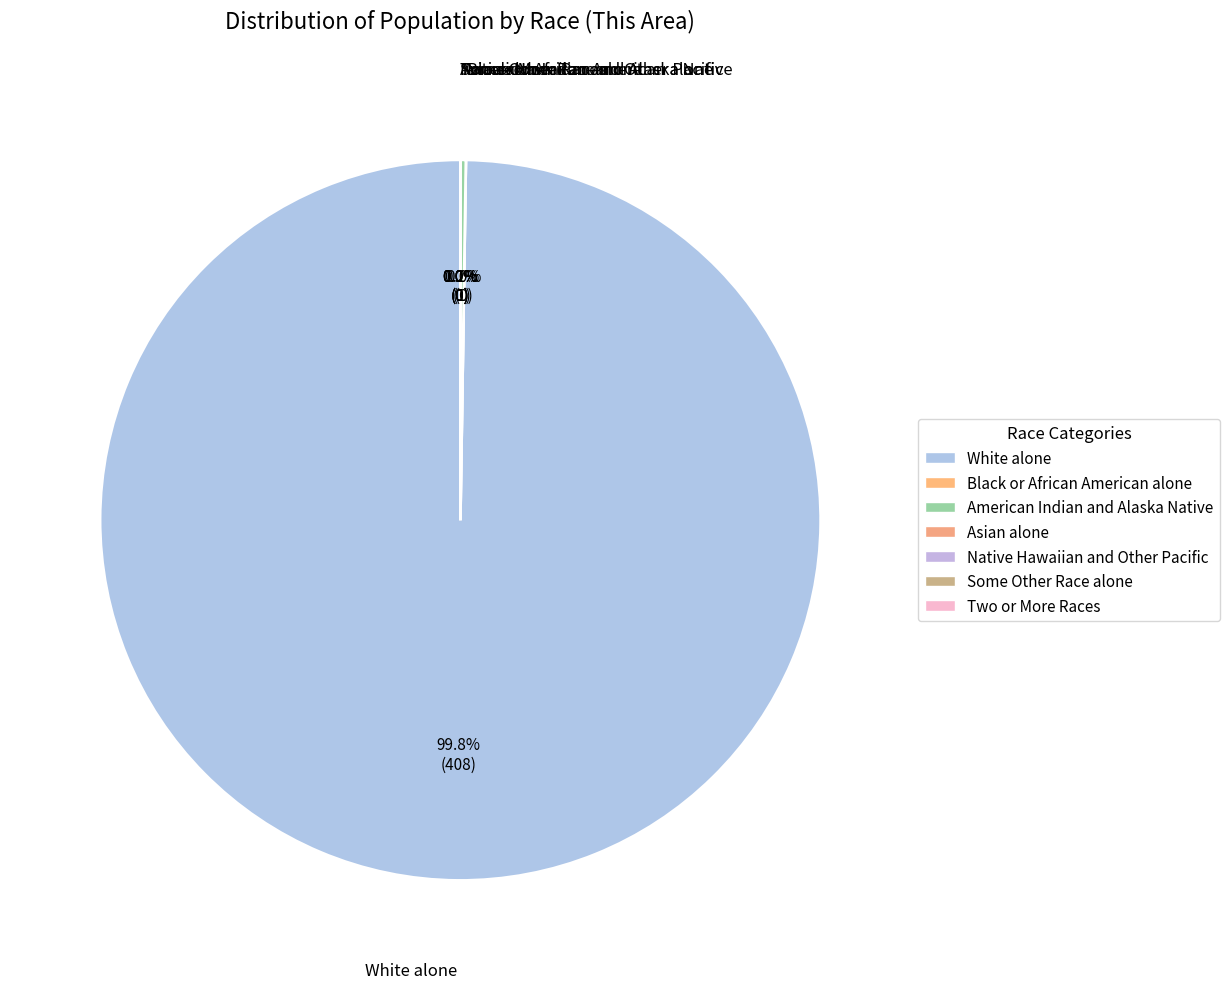

How many slices are in this pie chart?

7